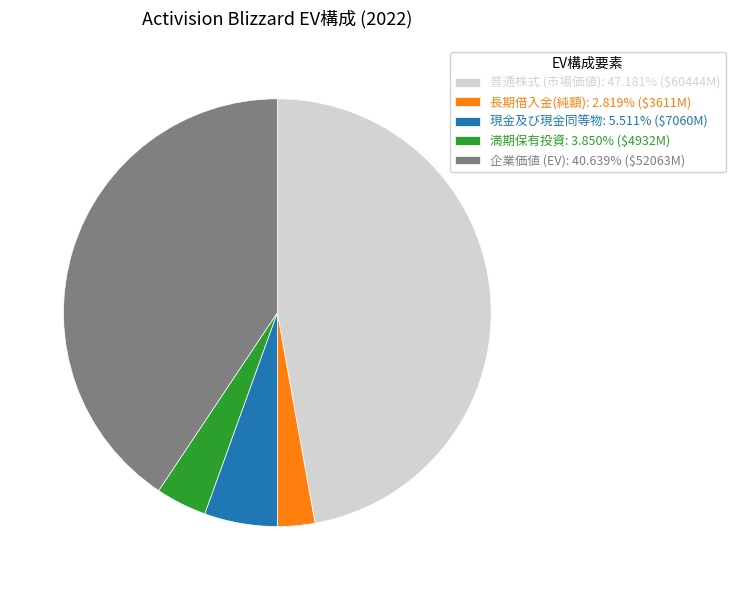

Is there any slice that represents more than half of the pie?

No